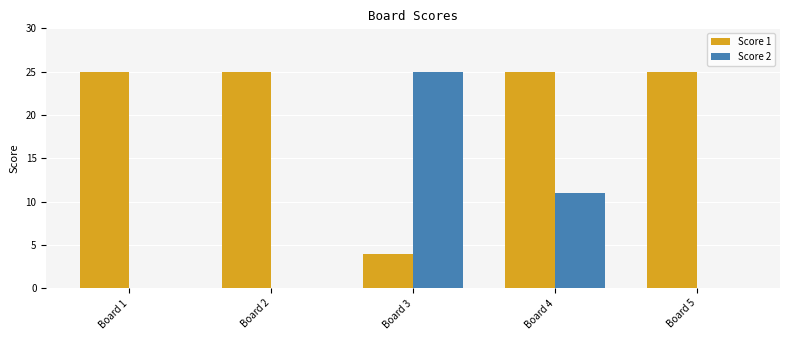

What is the total value across all series at Board 4?

36